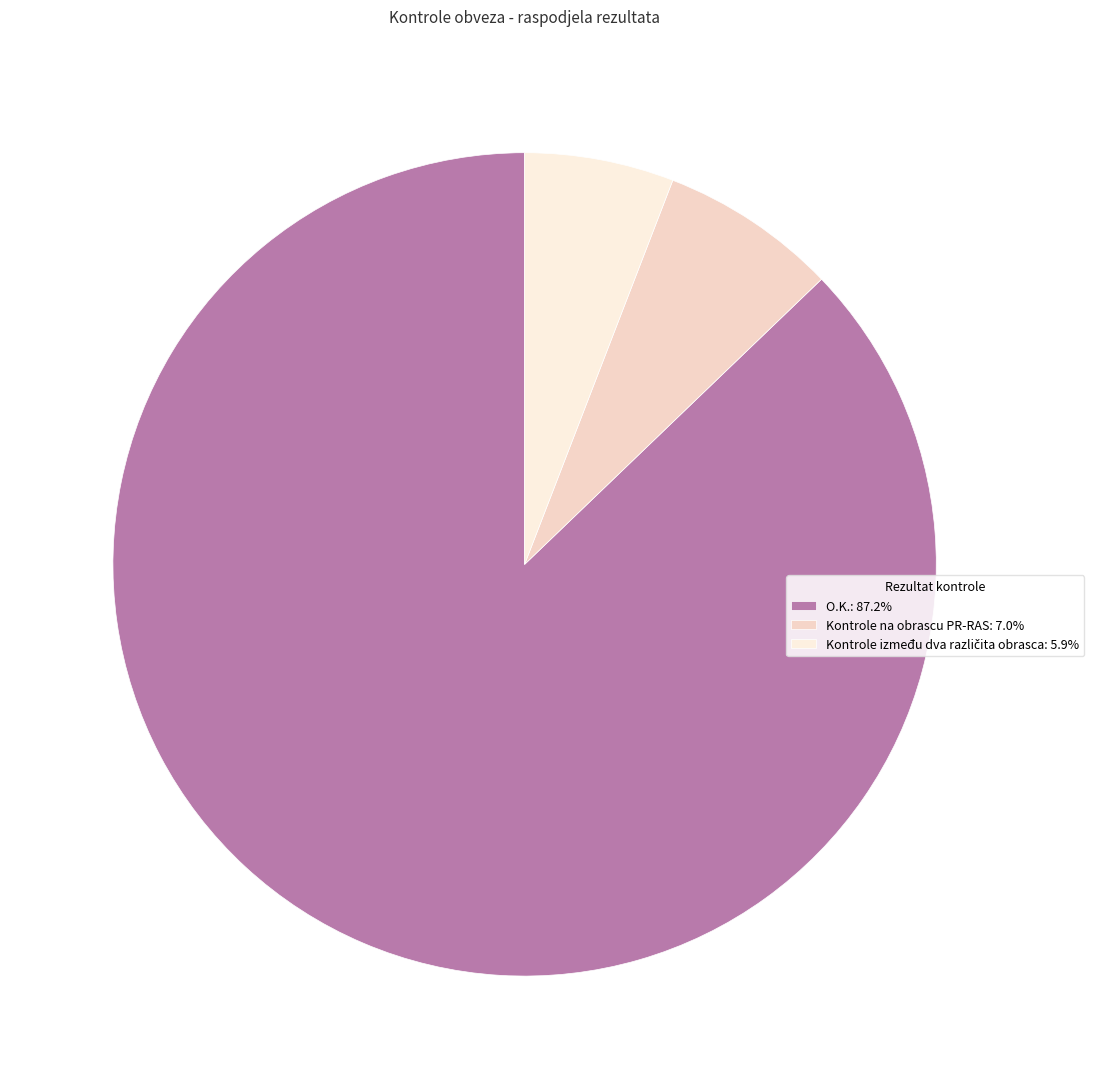

Is there a majority slice in this chart?

Yes